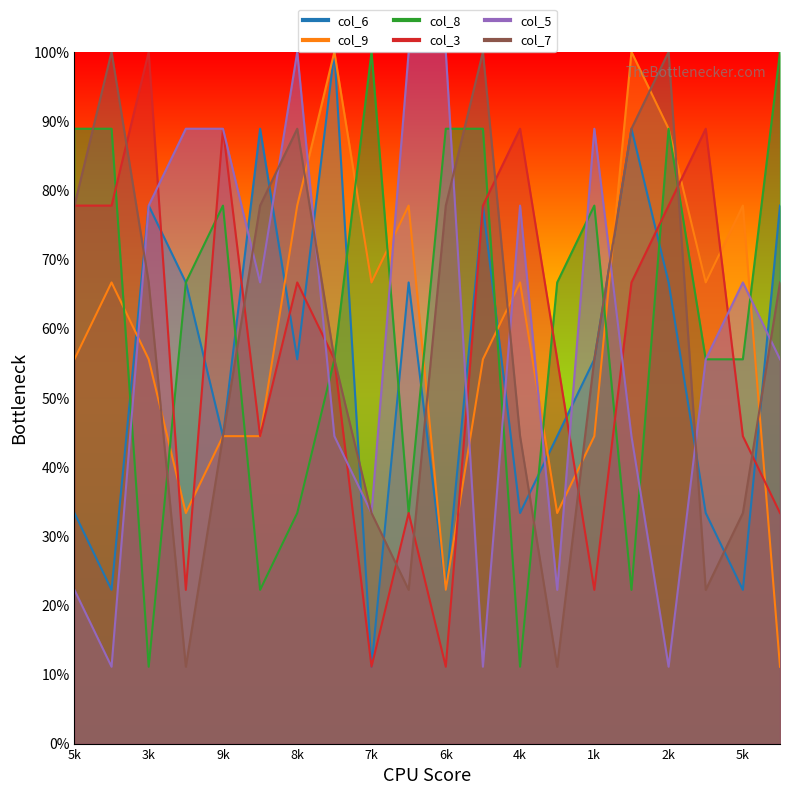

Between 6 and 1, which series saw the biggest shift?

col_6